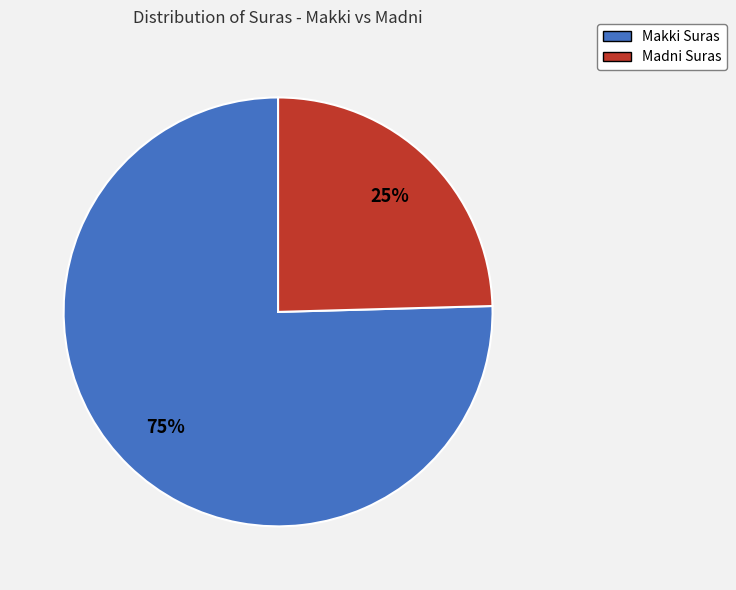

What is the majority slice?

Makki